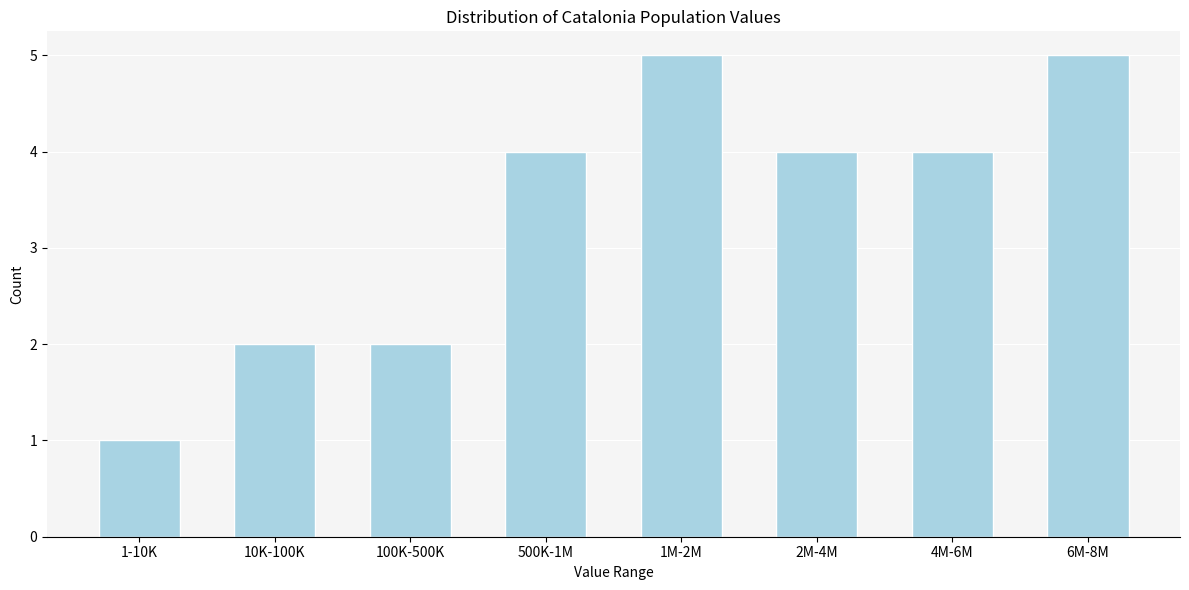

Reading left to right, extract all data points from this chart.

1-10K=1	10K-100K=2	100K-500K=2	500K-1M=4	1M-2M=5	2M-4M=4	4M-6M=4	6M-8M=5